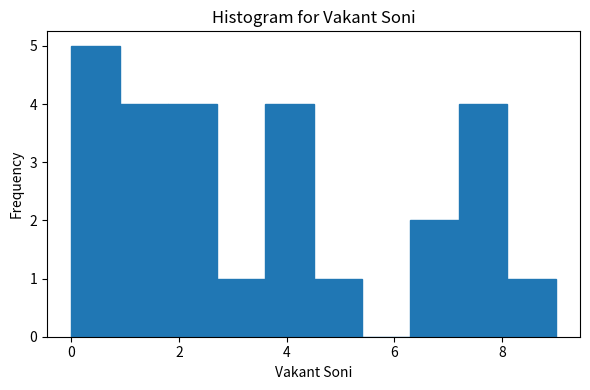

Reading left to right, transcribe this chart: for each bar, give the range it covers on the x-axis and its height. Neither the bar edges nor the heights are printed on the chart, so give them approximately, as read against the axes.

0.0 to 0.9: 5
0.9 to 1.8: 4
1.8 to 2.7: 4
2.7 to 3.6: 1
3.6 to 4.5: 4
4.5 to 5.4: 1
5.4 to 6.3: 0
6.3 to 7.2: 2
7.2 to 8.1: 4
8.1 to 9.0: 1